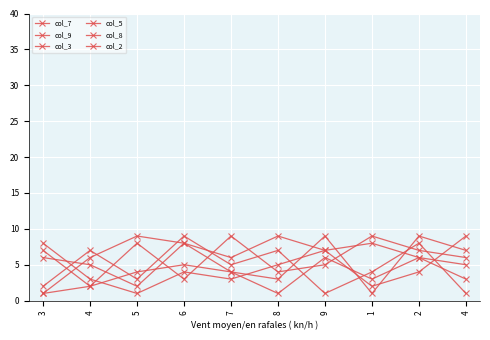

How many data points in col_2 are less than 6?

5